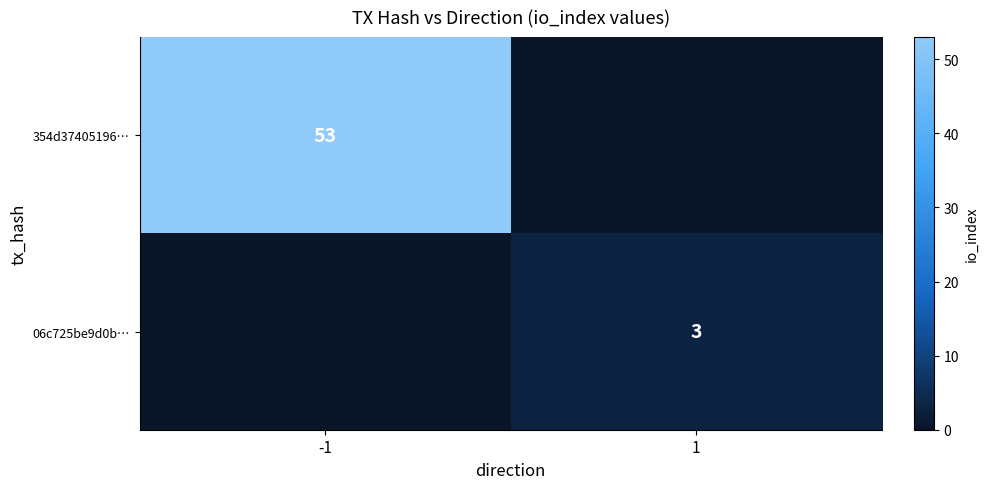

The 354d37405196… series shows 74 at -1. True or false?

False